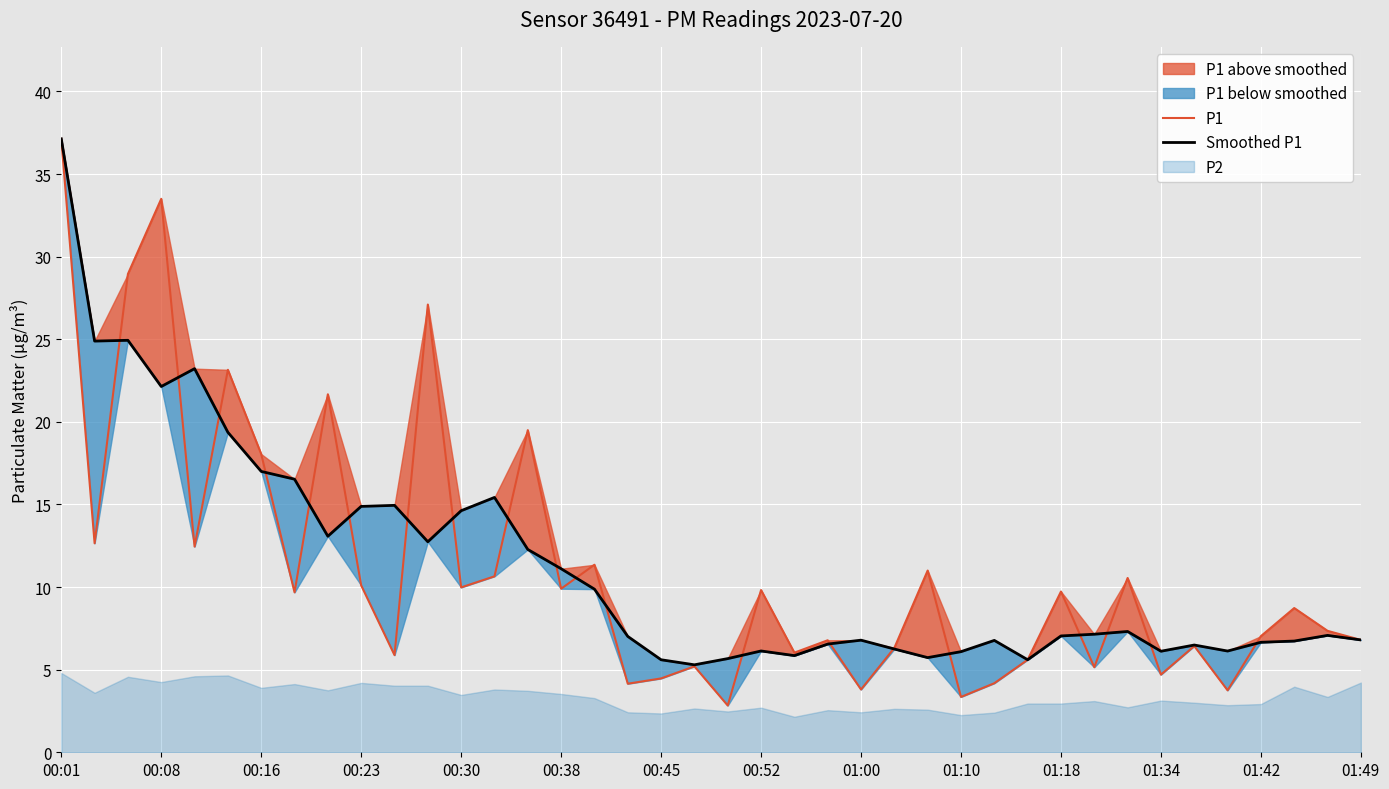

Which label corresponds to the largest value in the chart?

00:01